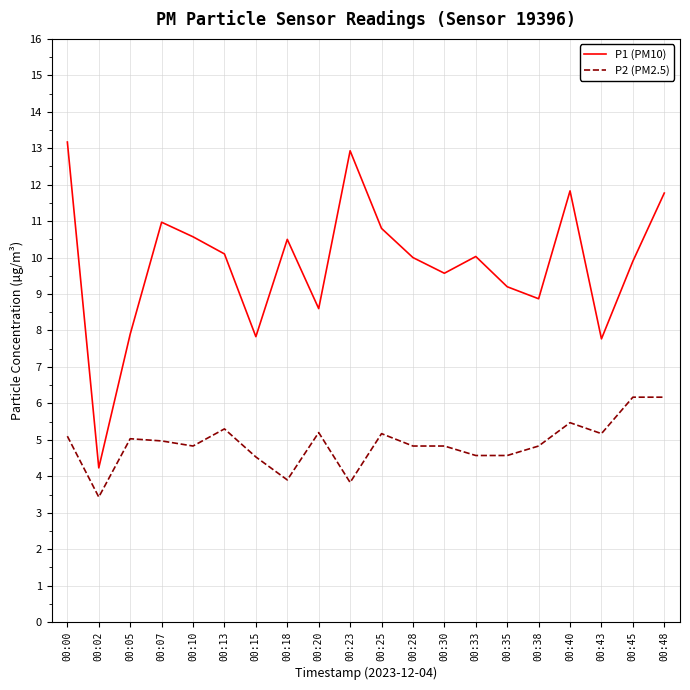

Rank the series by their average value, from highest to lowest.

P1 (PM10), P2 (PM2.5)